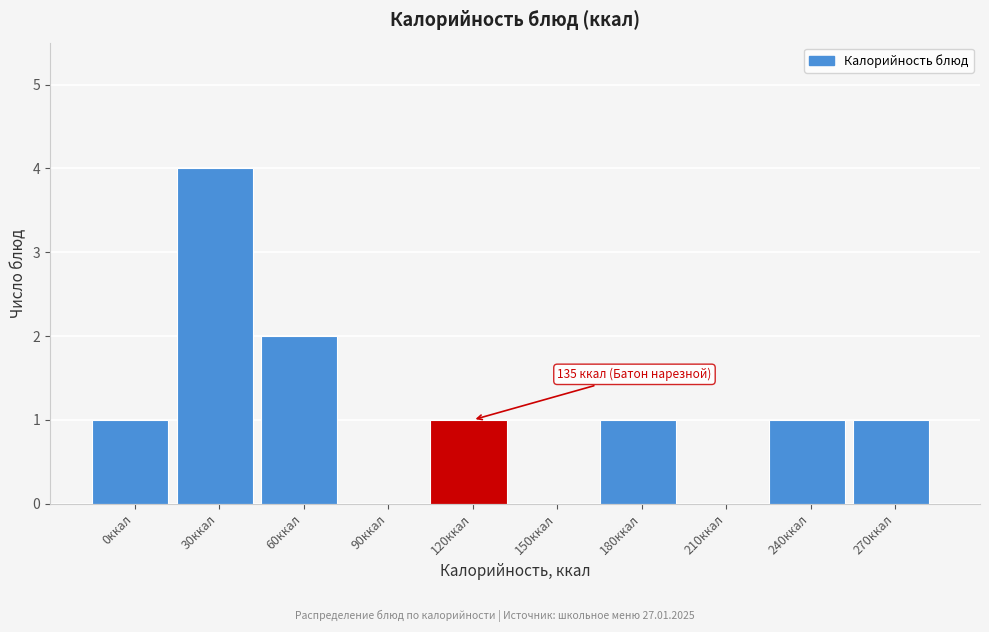

Reading left to right, what are all the values shown in this chart?

0ккал=1	30ккал=4	60ккал=2	90ккал=0	120ккал=1	150ккал=0	180ккал=1	210ккал=0	240ккал=1	270ккал=1